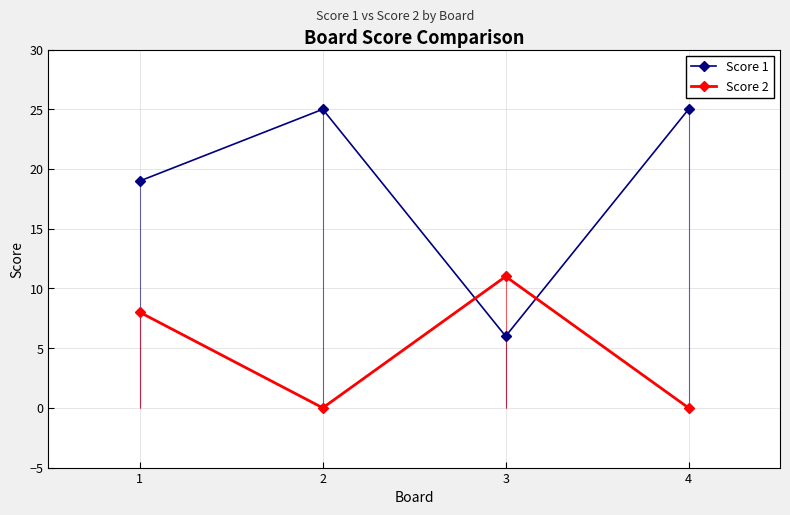

True or false: Score 1 has more than 1 points higher than both neighbors.

False